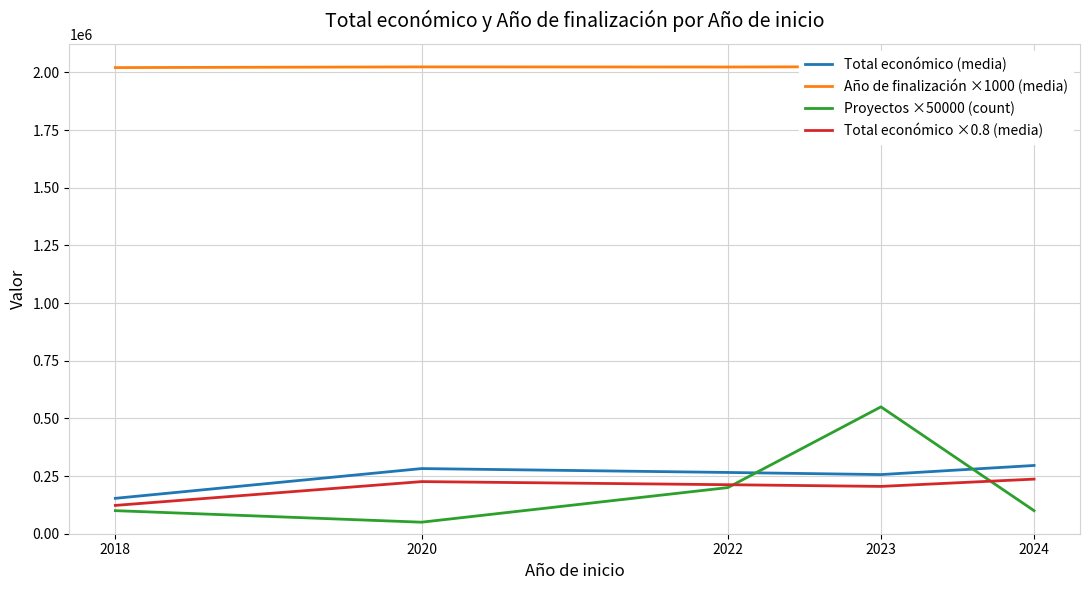

True or false: Año de finalización ×1000 (media) has more than 0 interior local peaks.

True